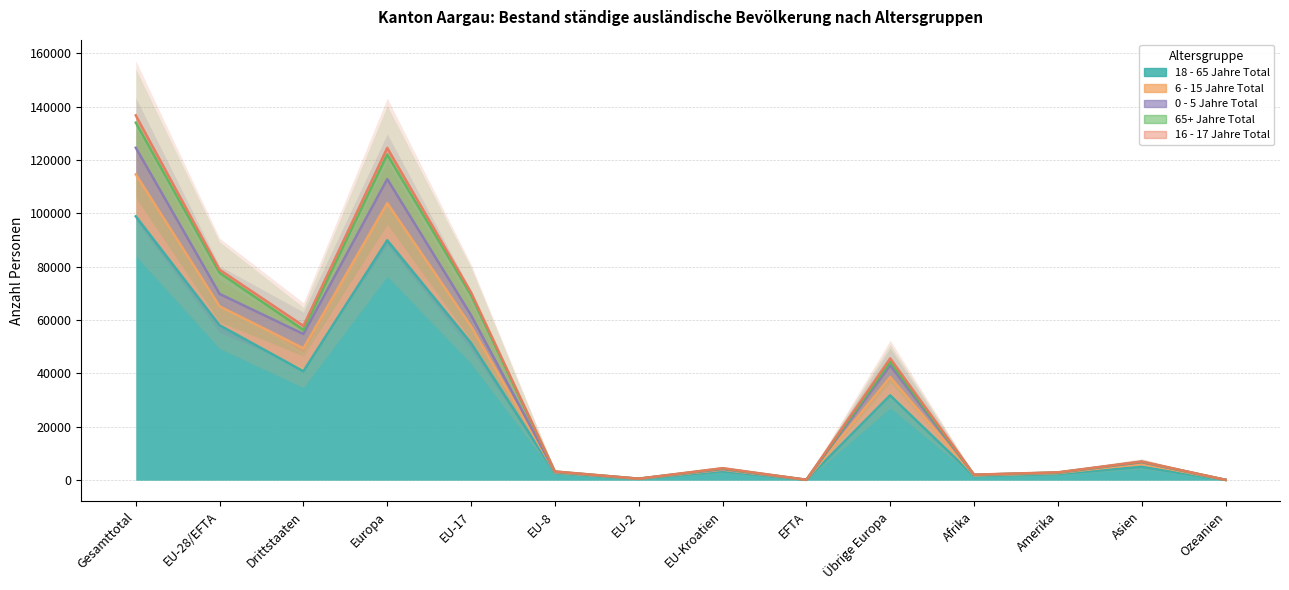

At which label is 0 - 5 Jahre Total closest to 57379?

EU-17